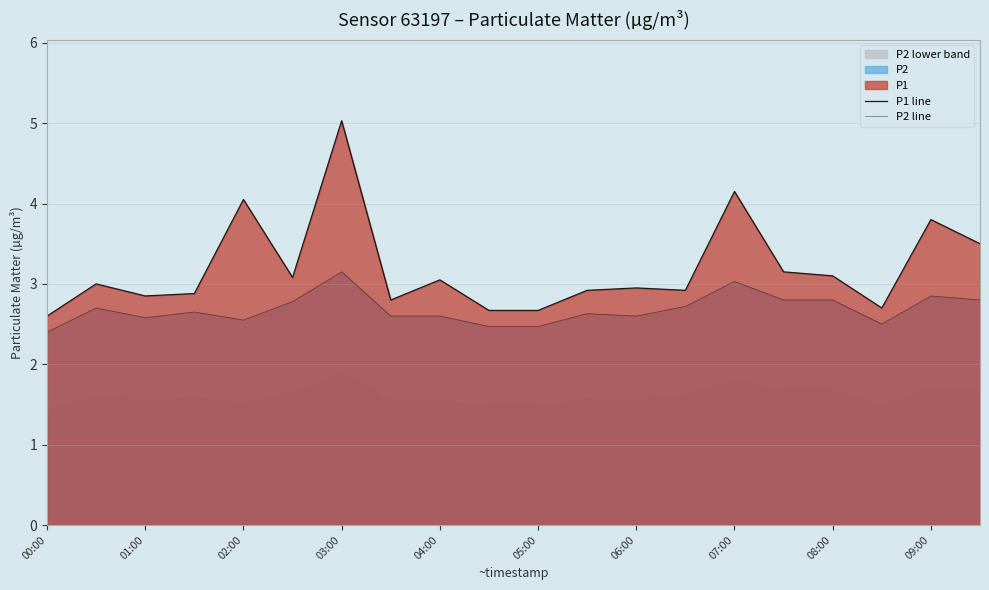

Is it true that P2 line equals 4.6 at 19?

False